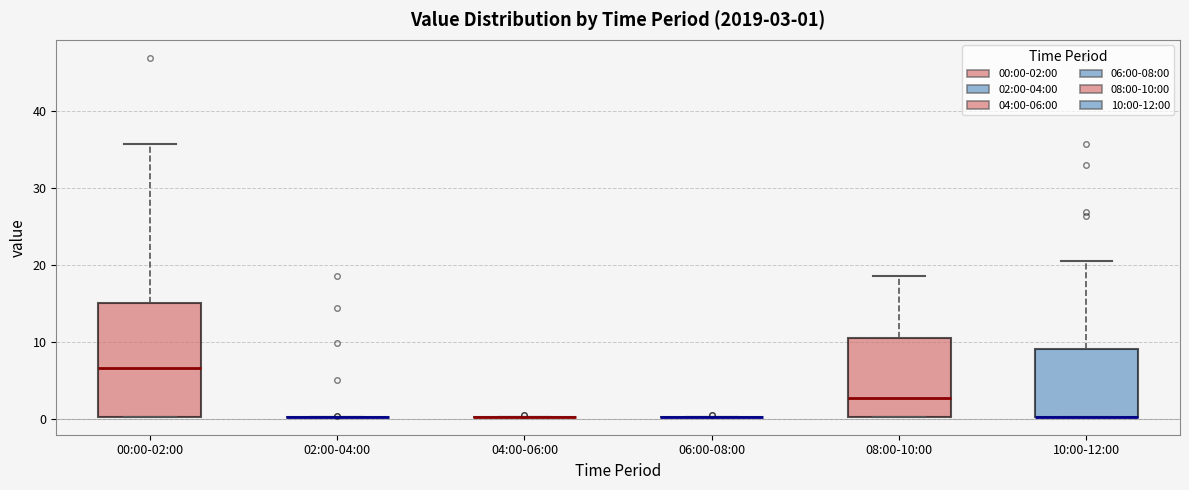

Comparing the boxes themselves (not the whiskers), which one is the tallest?

00:00-02:00